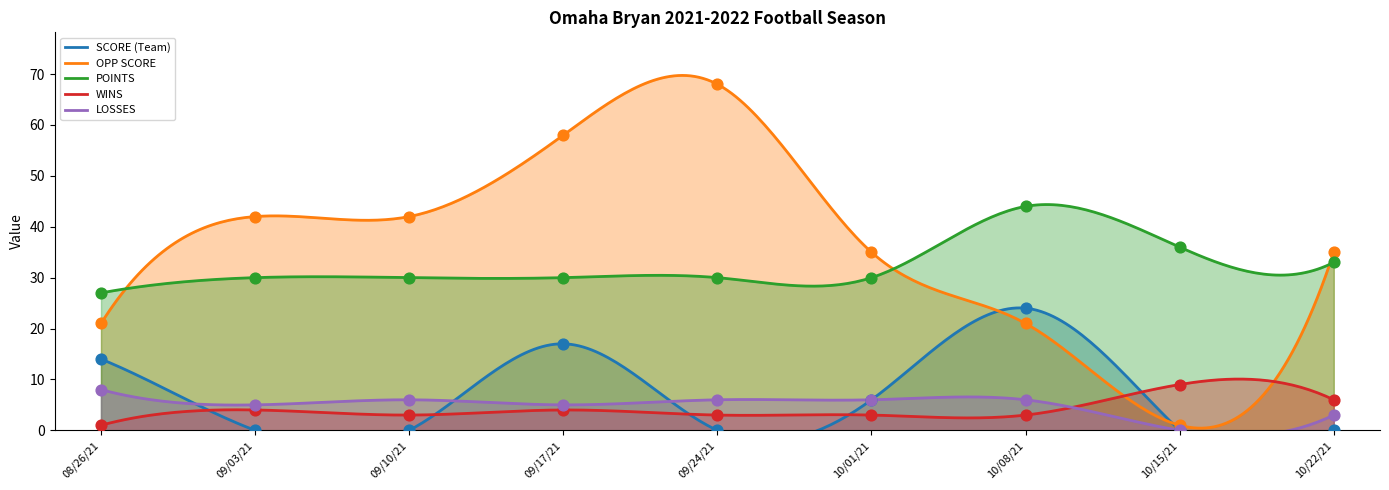

At which category is the sum across all series the highest?

09/17/21